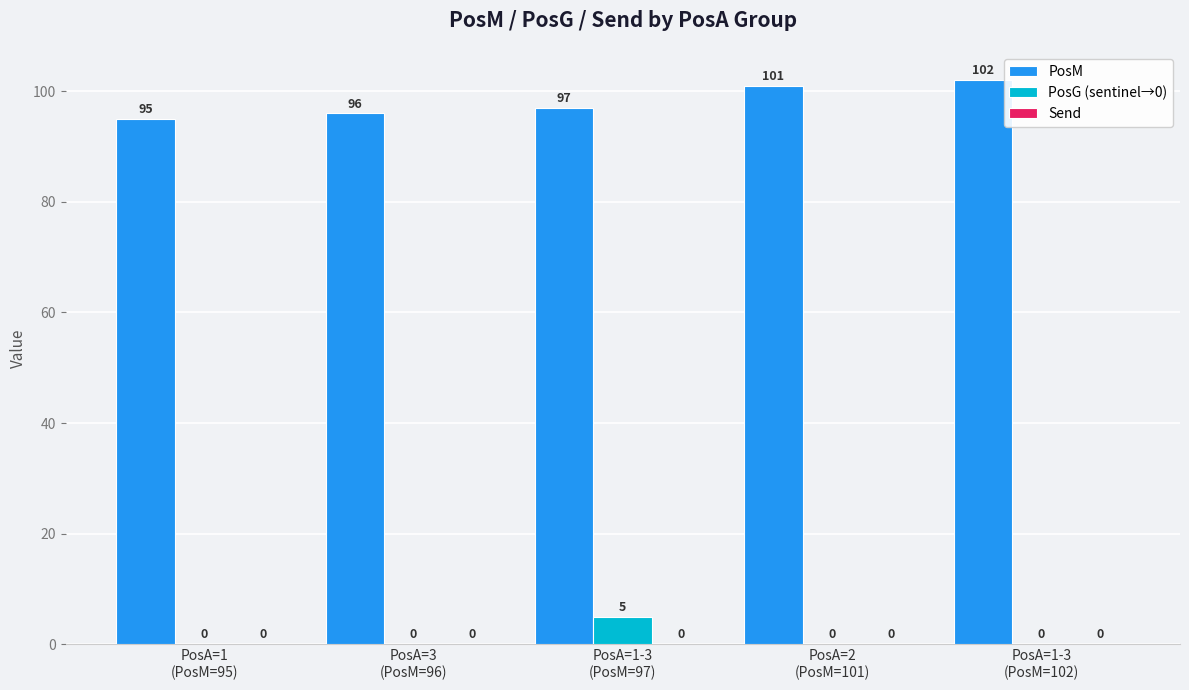

Between PosA=3
(PosM=96) and PosA=1-3
(PosM=102), which series saw the biggest shift?

PosM